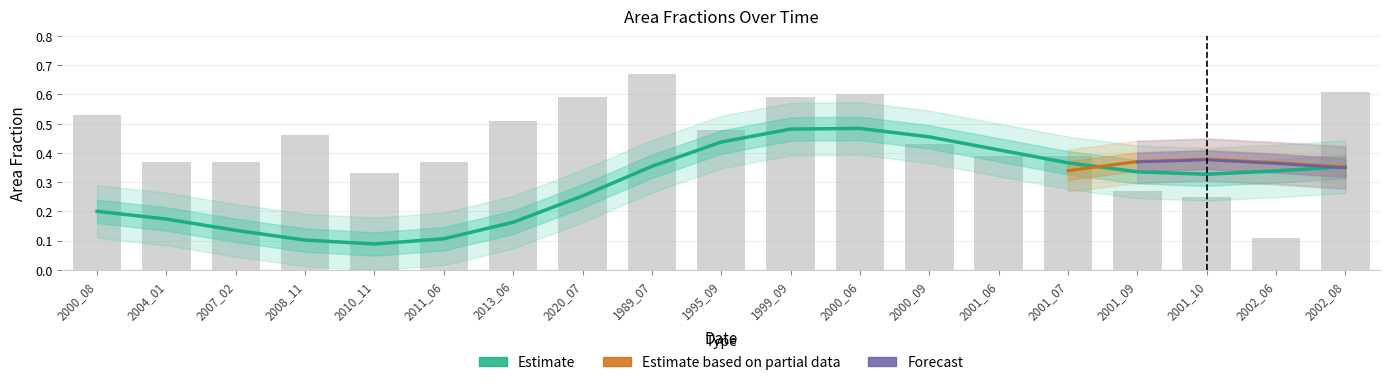

What is the difference between the maximum and minimum values in the origlandArea series?

0.6